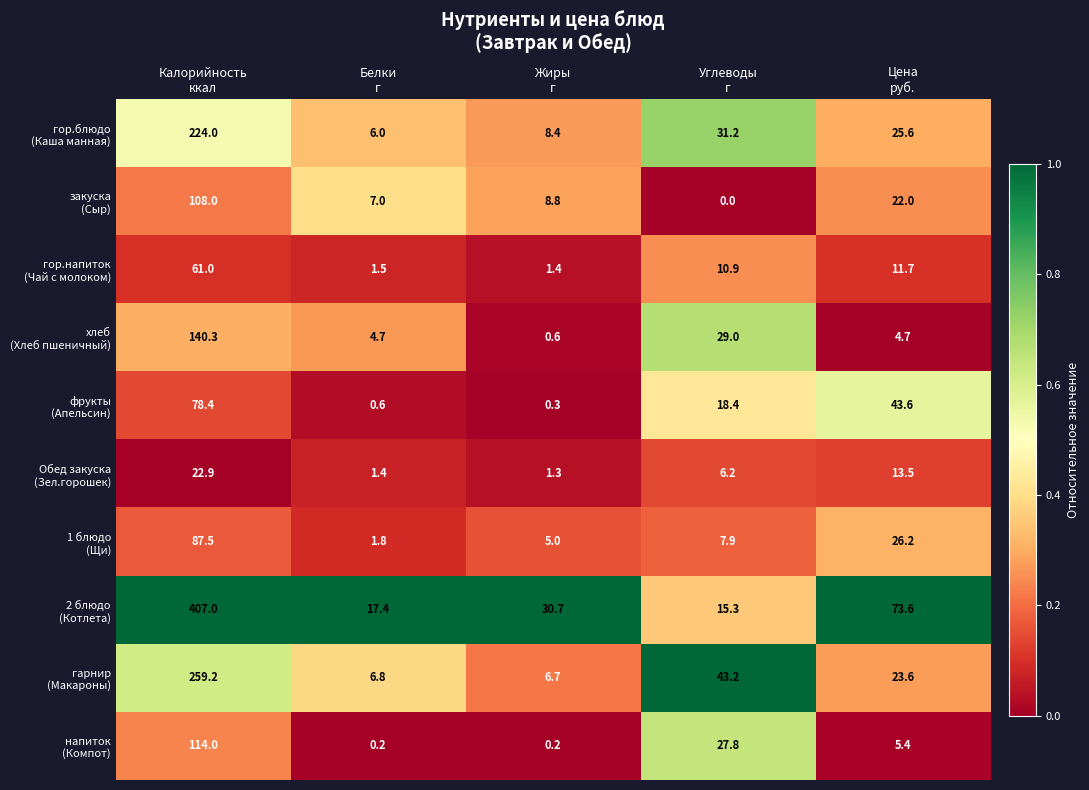

Count the number of categories in the chart.

5